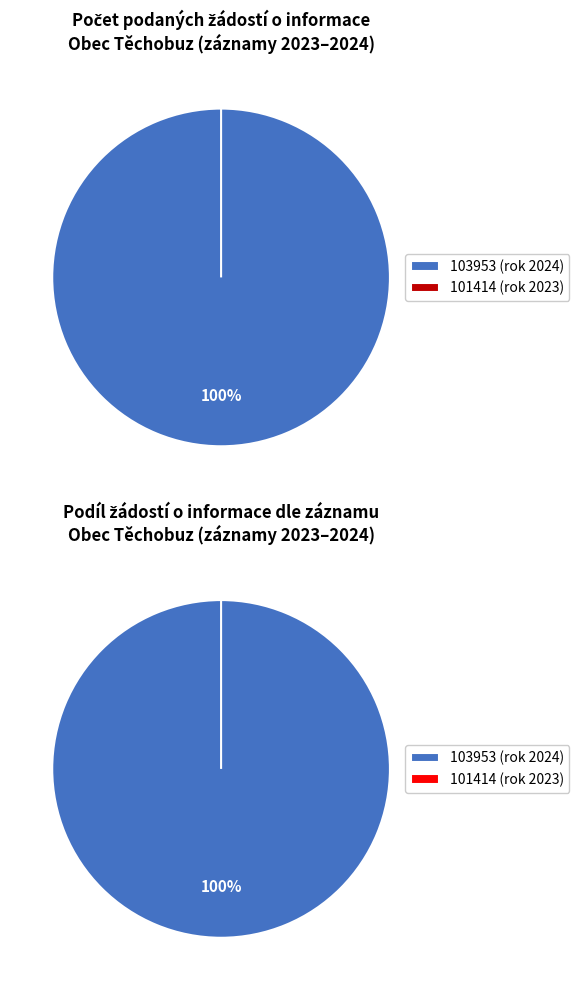

What is the total percentage of 103953 (2024) and 101414 (2023)?

100.0%